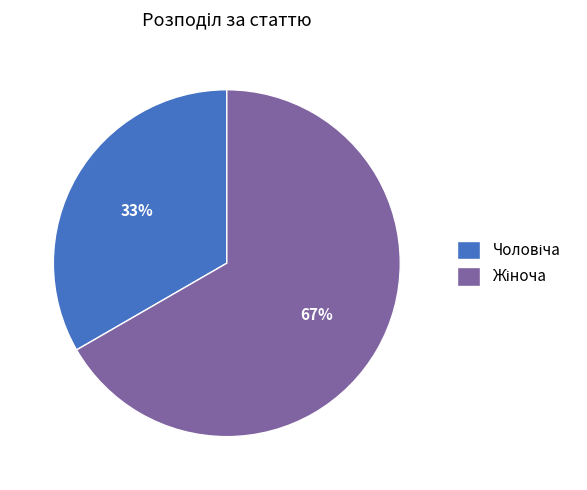

To the nearest percent, what is the average slice percentage?

50%